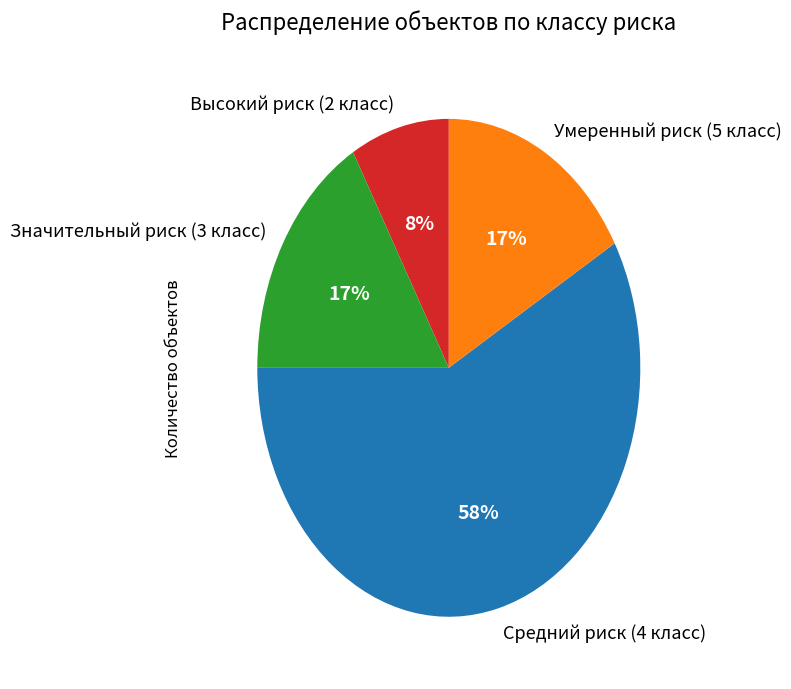

Does Значительный риск (3 класс) account for over 50% of the chart?

No